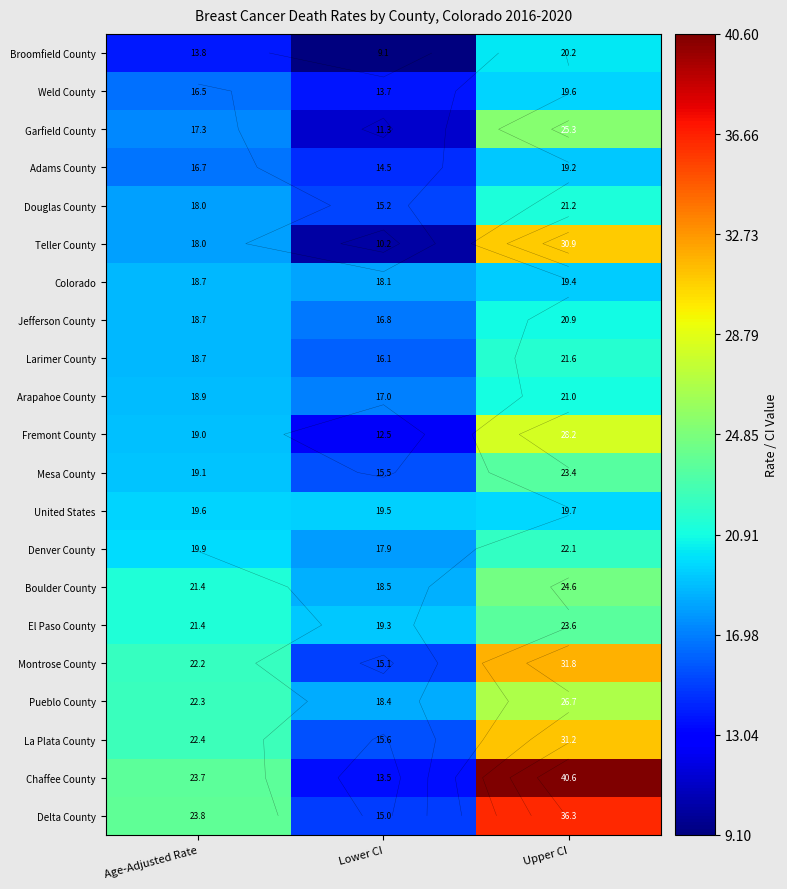

Between Lower CI and Age-Adjusted Rate, which is larger?

Age-Adjusted Rate